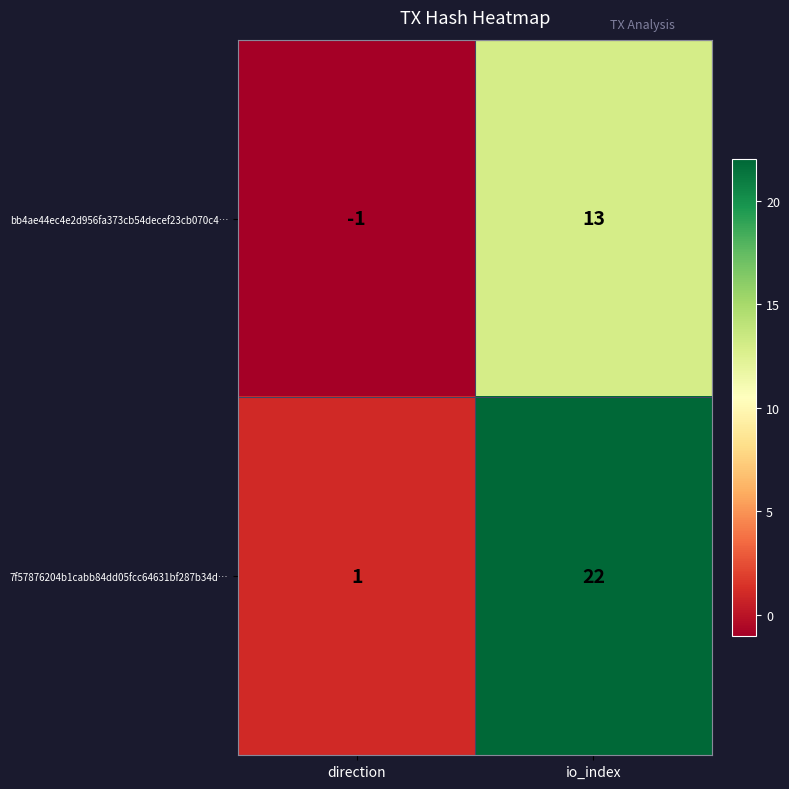

At which label is 7f57876204b1cabb84dd05fcc64631bf287b34d… closest to 11?

direction